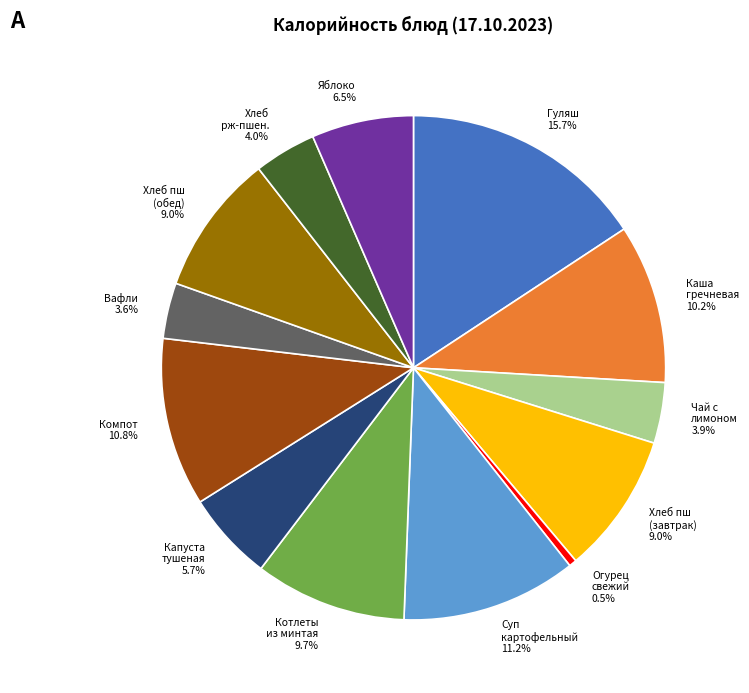

Count the number of slices in the pie.

13